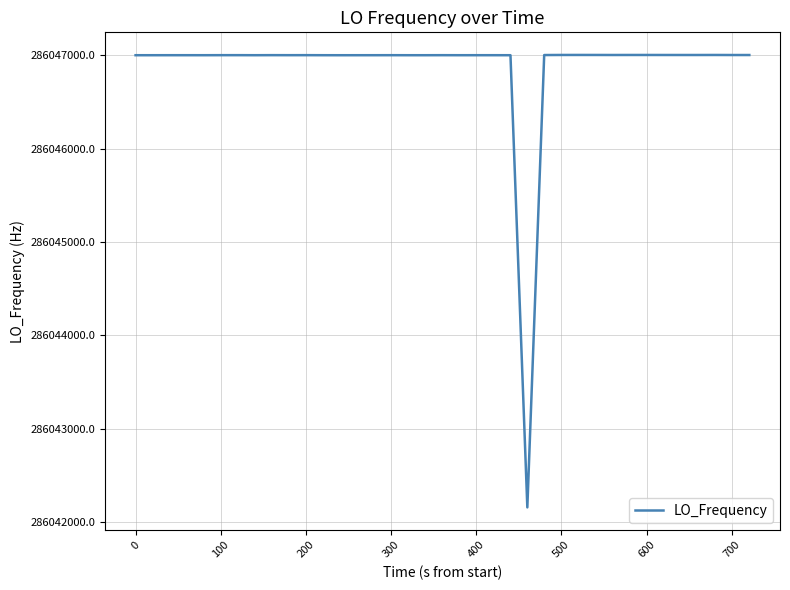

What is the average value?

286046878.3